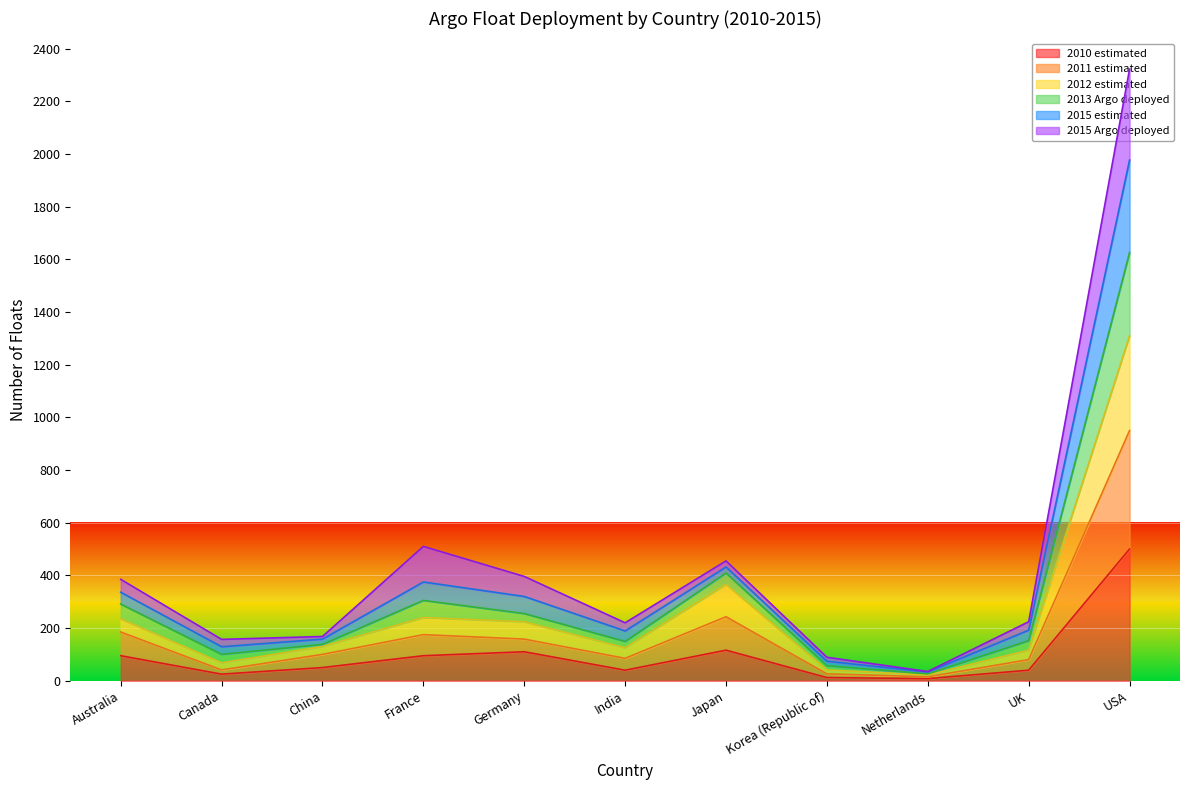

How many values in the 2012 estimated series exceed 130?

5